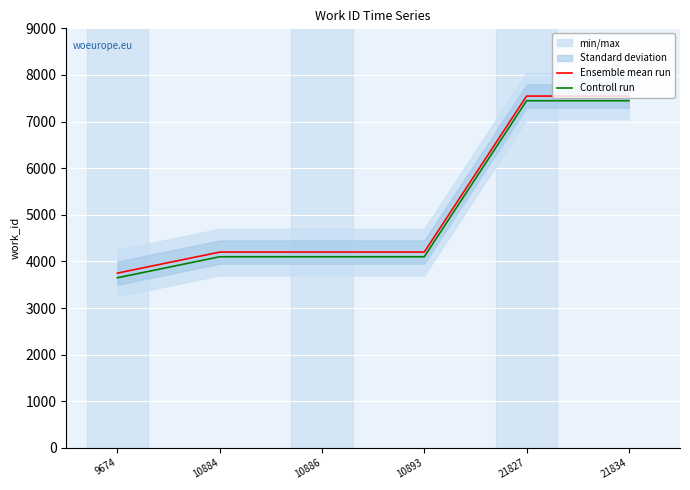

Rank the categories by Ensemble mean run value from highest to lowest.

21827, 21834, 10884, 10886, 10893, 9674